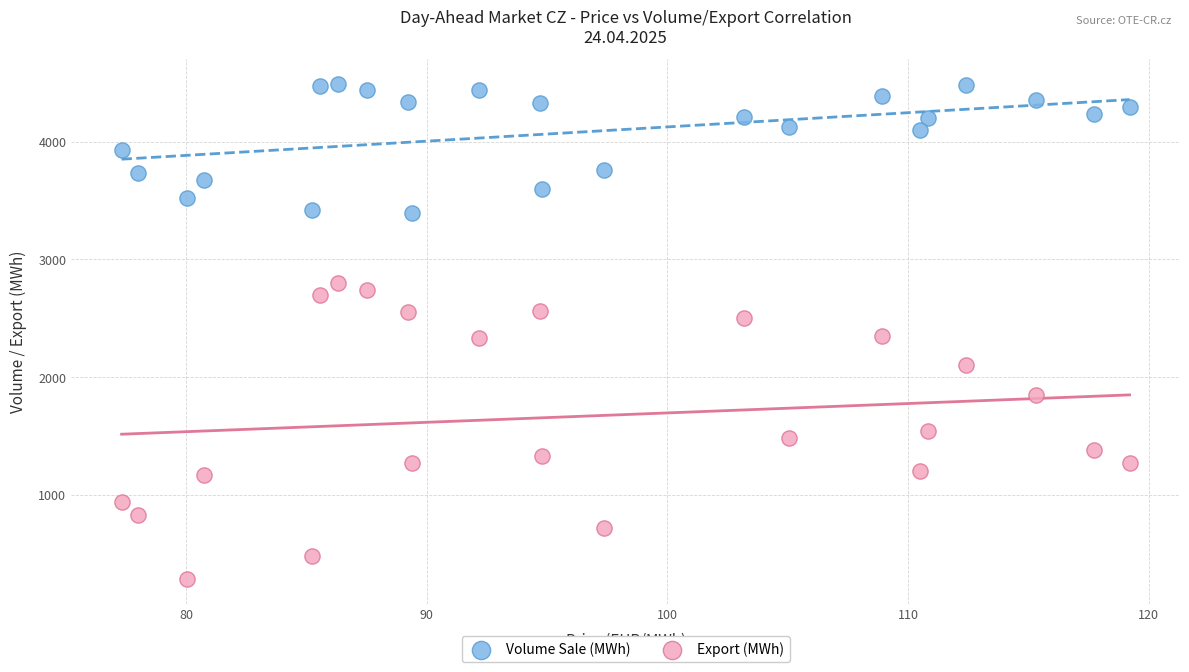

Across all data points, what is the range of Y values (max minus min)?

4204.0